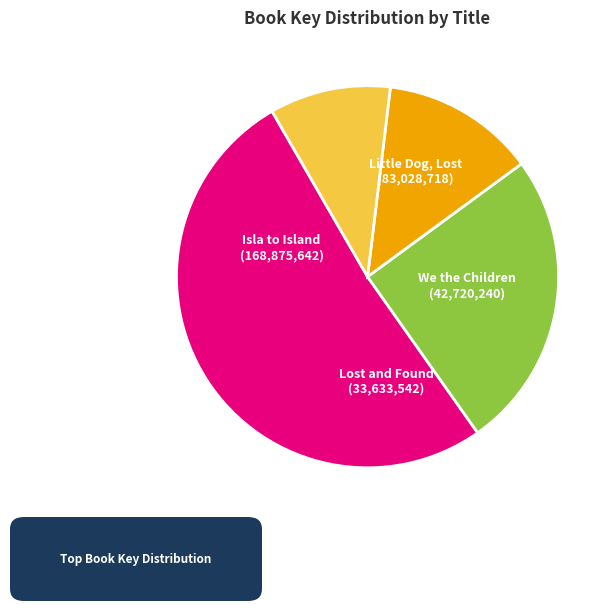

Count the number of slices in the pie.

4